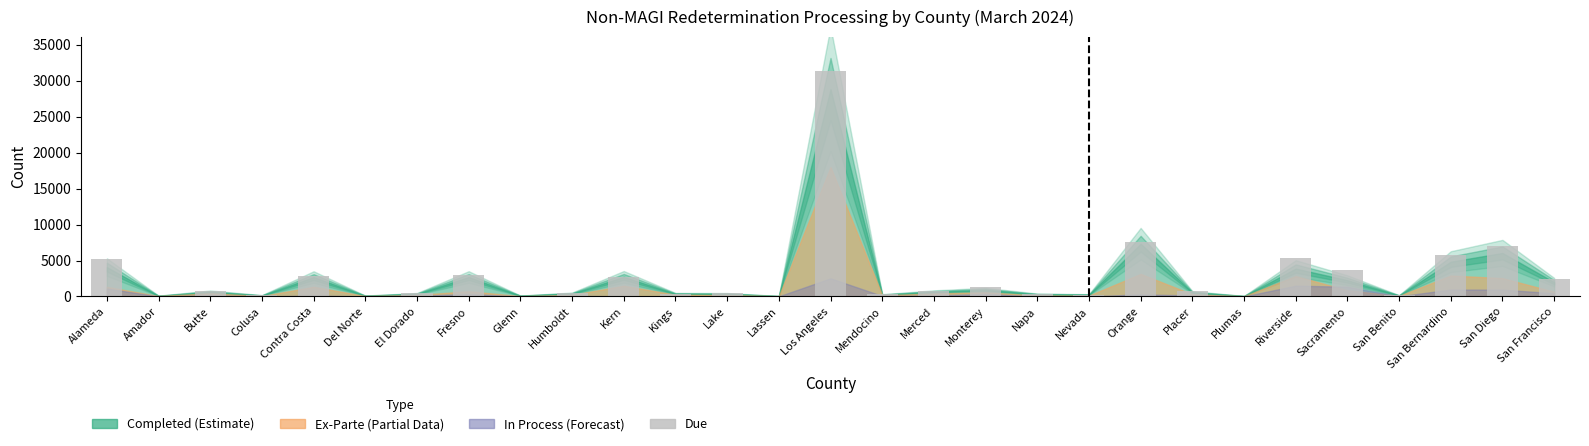

What is the sum of all values?

84001